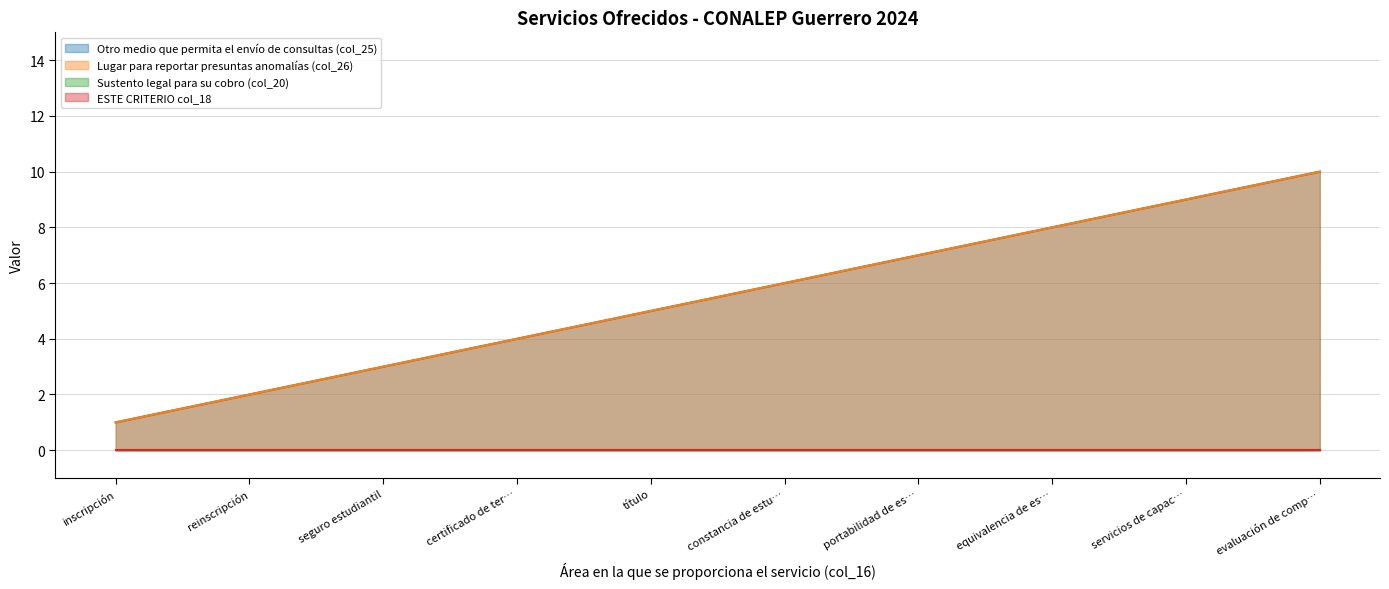

Rank the categories by value from highest to lowest.

evaluación de comp…, servicios de capac…, equivalencia de es…, portabilidad de es…, constancia de estu…, título, certificado de ter…, seguro estudiantil, reinscripción, inscripción